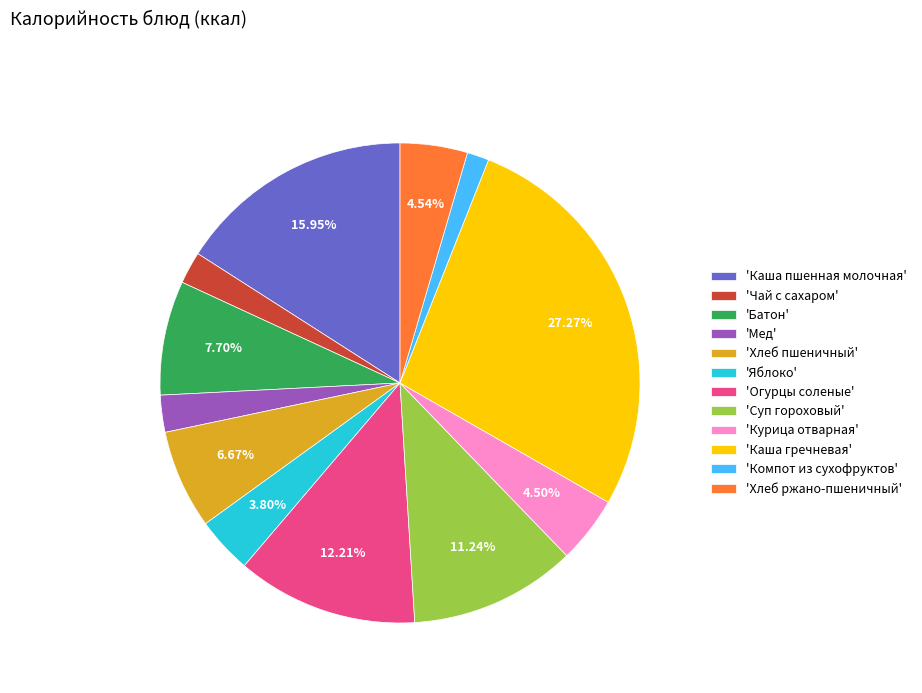

Do 'Огурцы соленые' and 'Мед' together represent more than half of the pie?

No